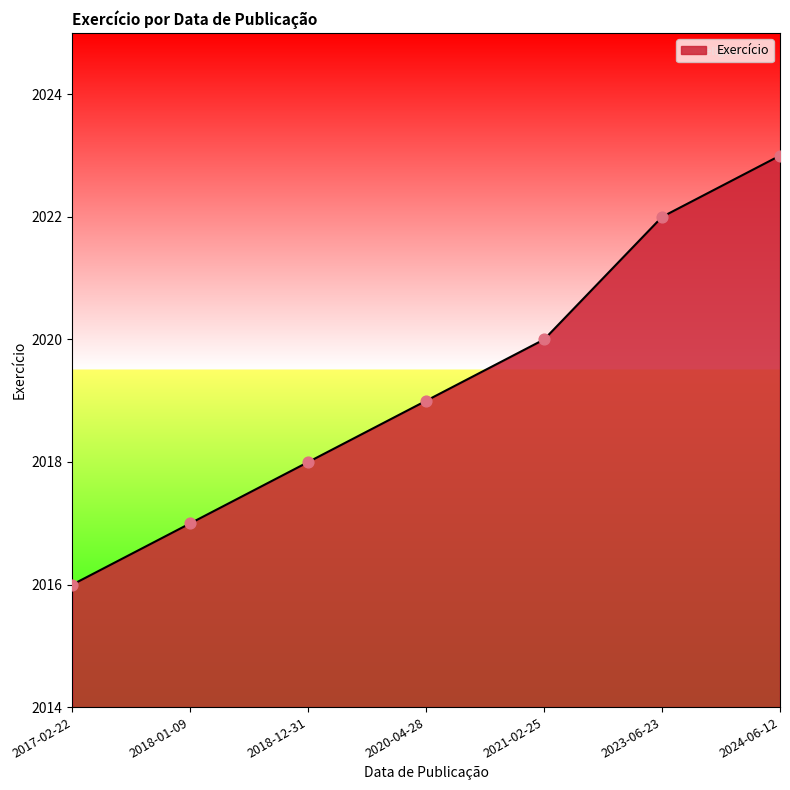

Approximately how many times larger is the value at 2023-06-23 compared to 2018-01-09?

1.0